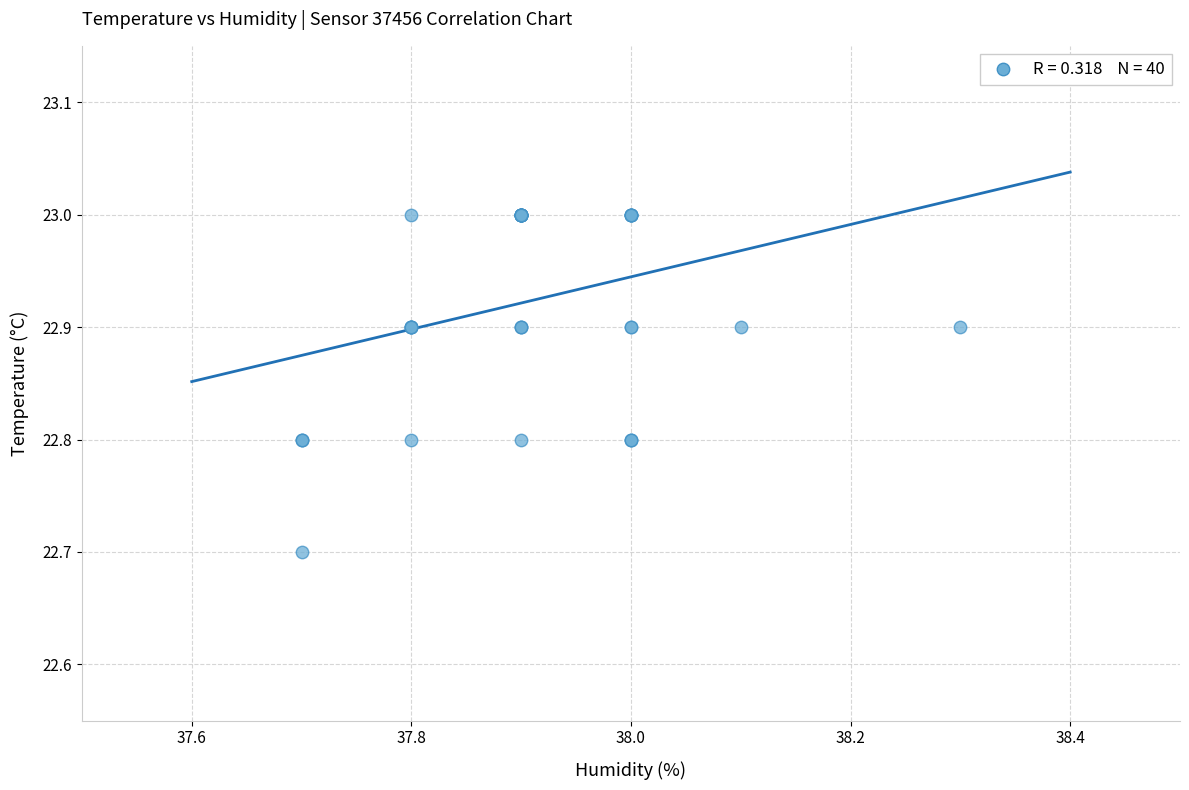

What Y value in the scatter plot is closest to 22?

22.7